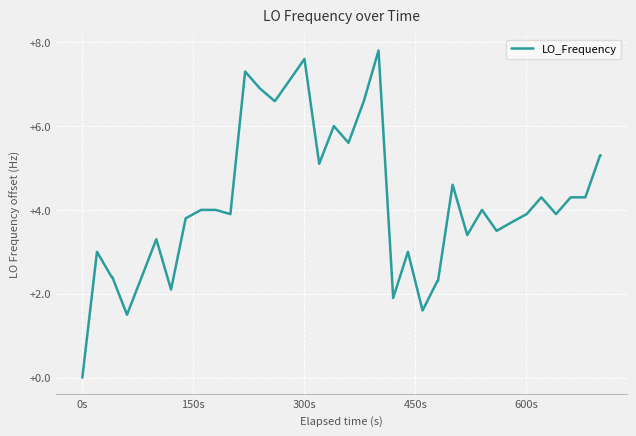

What is the maximum value shown in the chart?

7.8